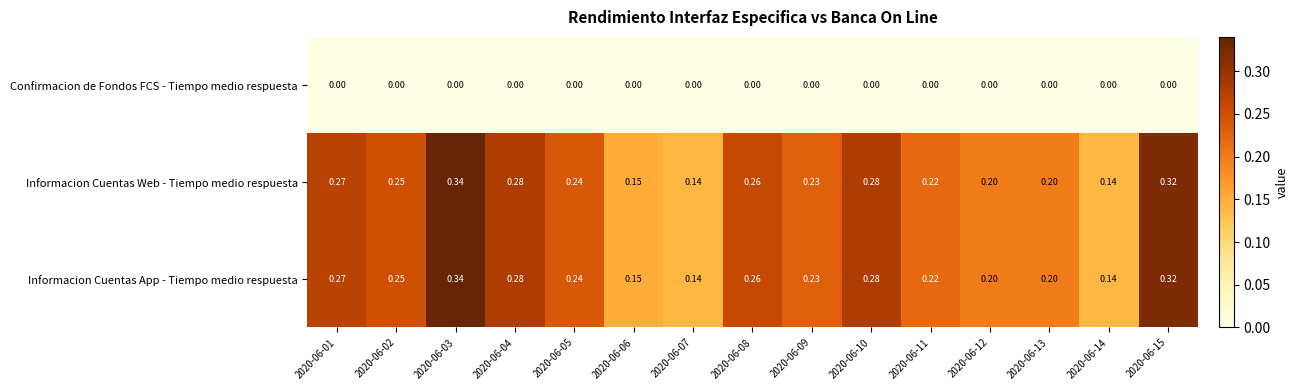

Is the value of Informacion Cuentas Web - Tiempo medio respuesta at 2020-06-14 greater than the value of Confirmacion de Fondos FCS - Tiempo medio respuesta at 2020-06-02?

Yes